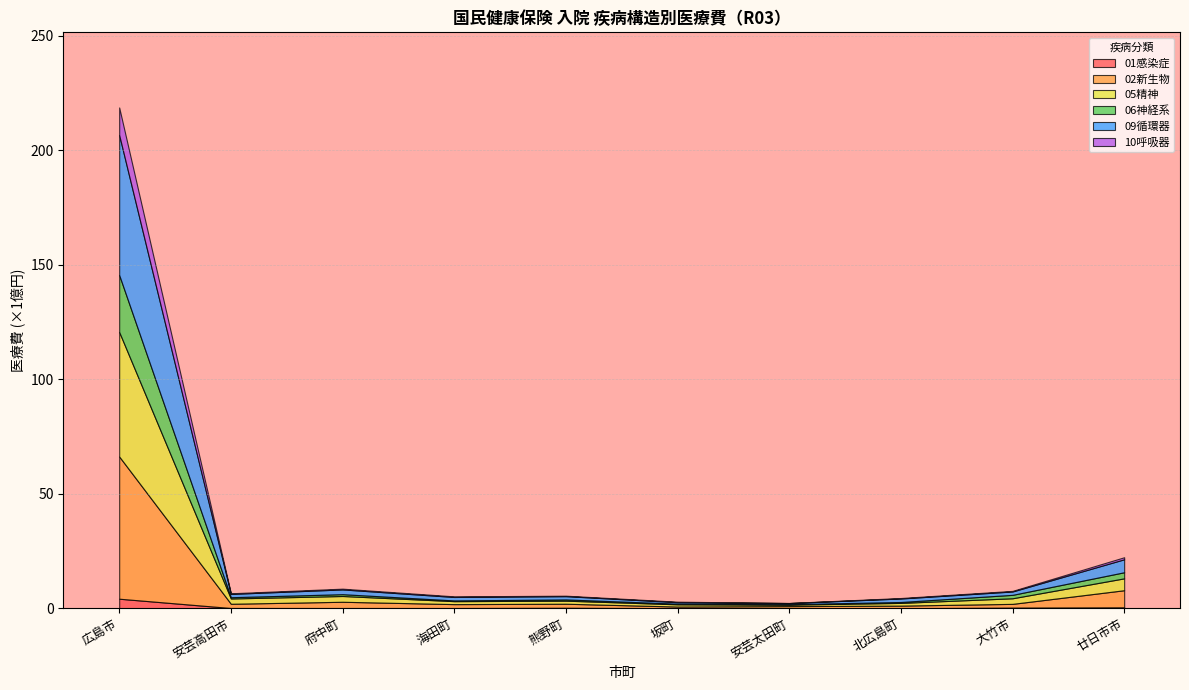

What is the sum of all 06神経系 values?

3214563757